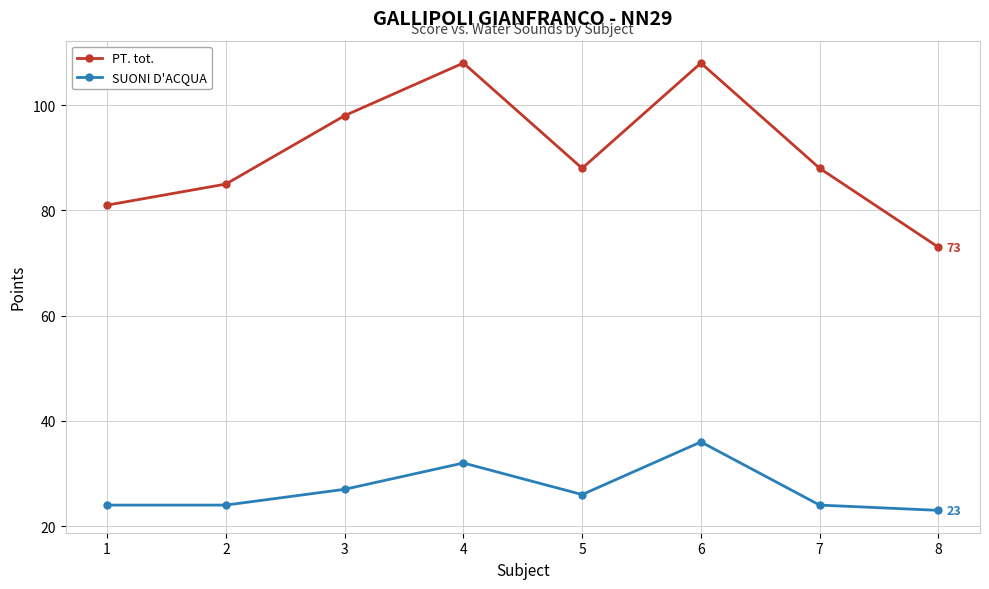

How many categories are shown in the chart?

8